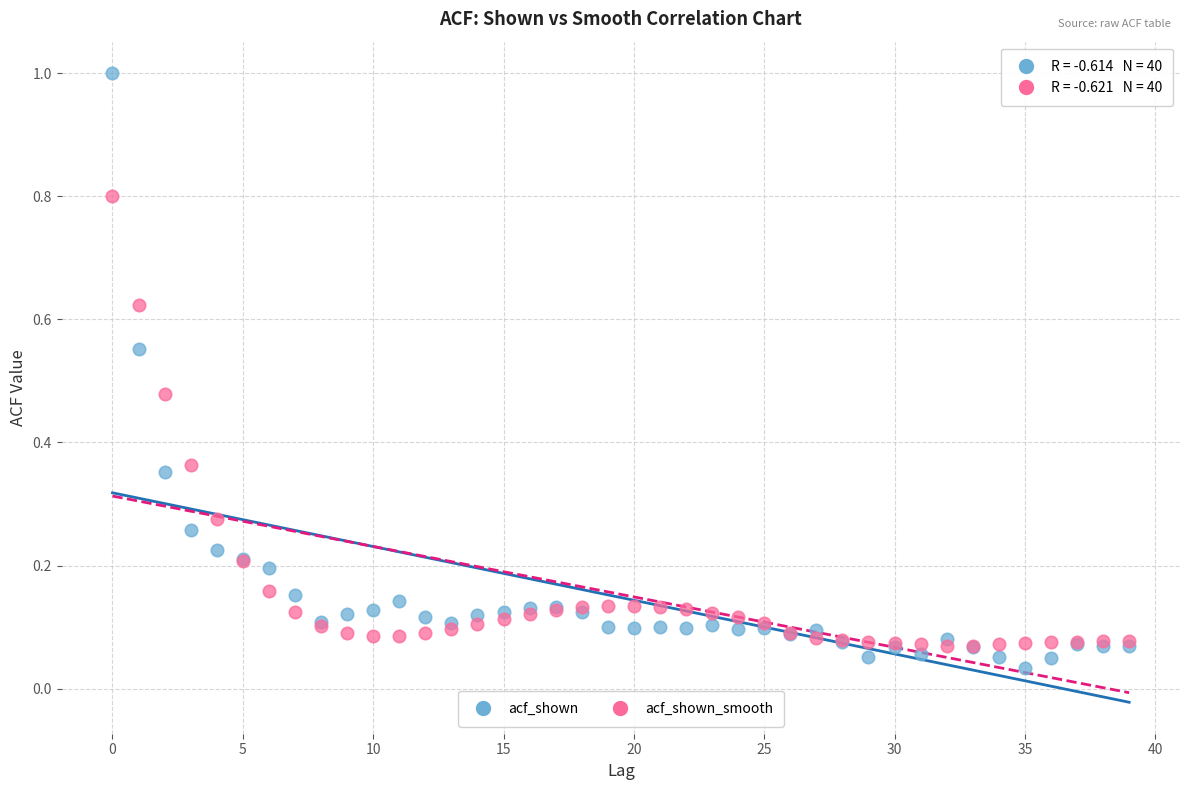

What are all the series names shown in the legend?

acf_shown, acf_shown_smooth